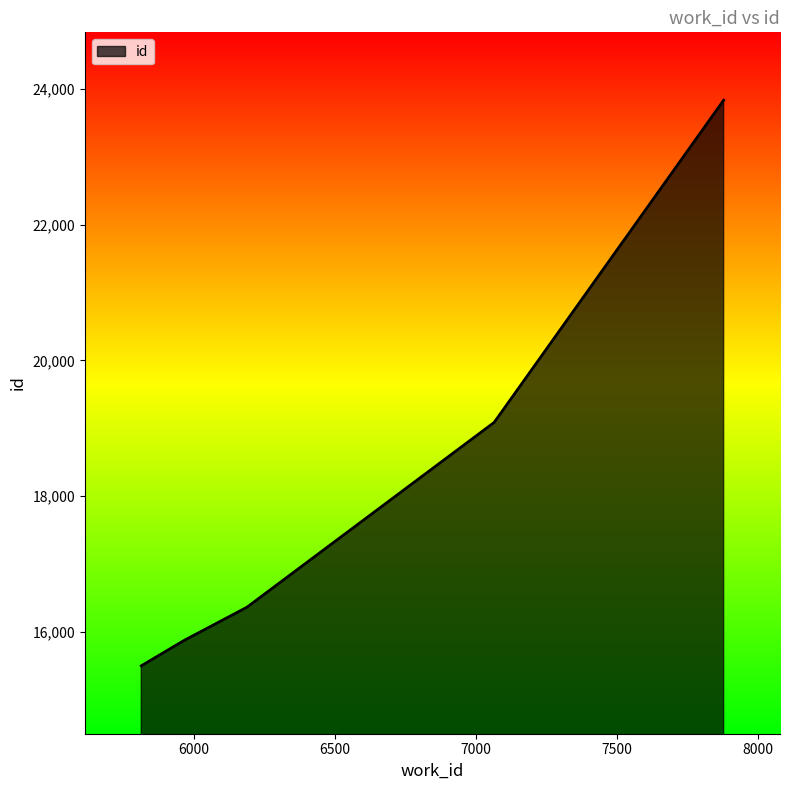

What is the average value?

18133